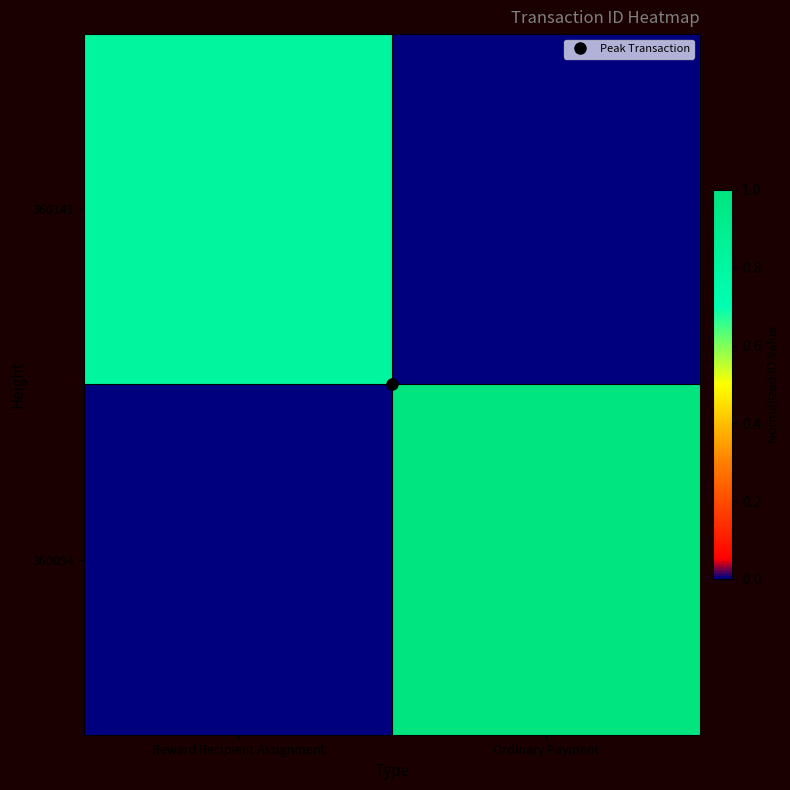

Rank the series by their maximum value, from lowest to highest.

360141, 360094